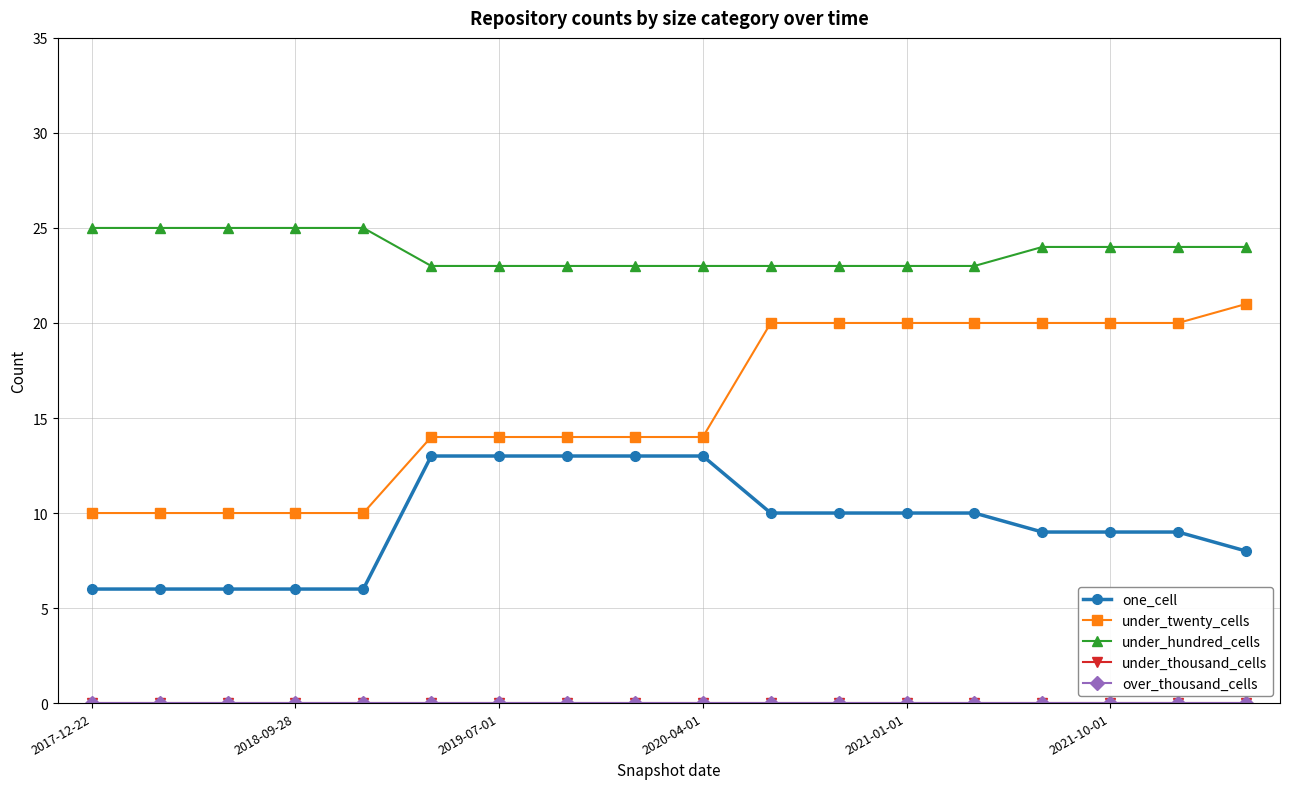

Does the chart have visible grid lines?

Yes